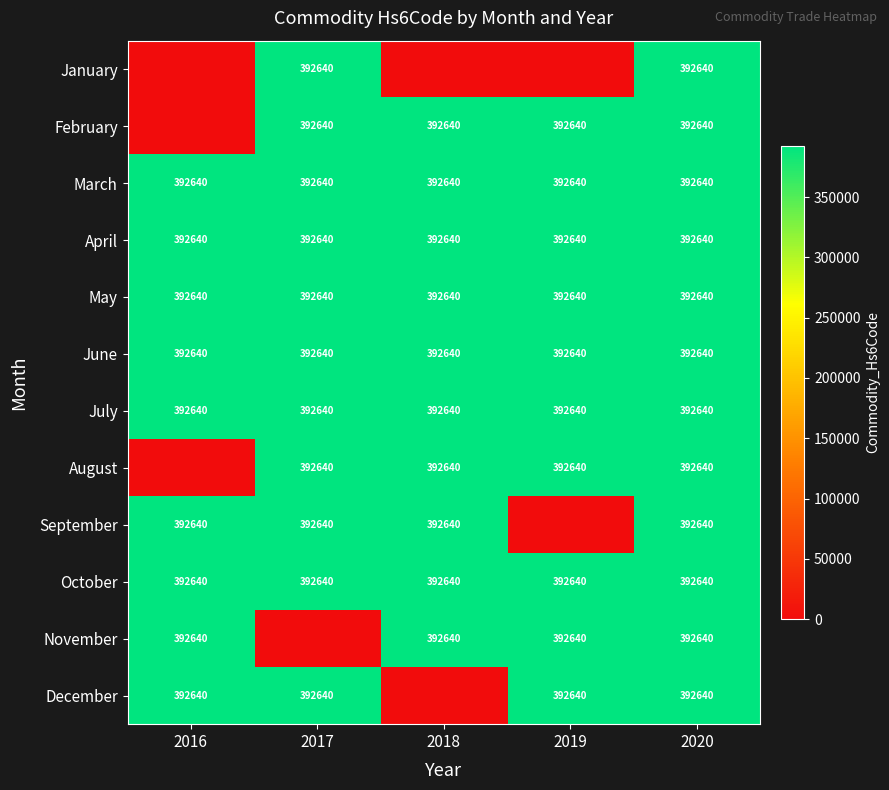

What value does the October series have at 2019?

392640